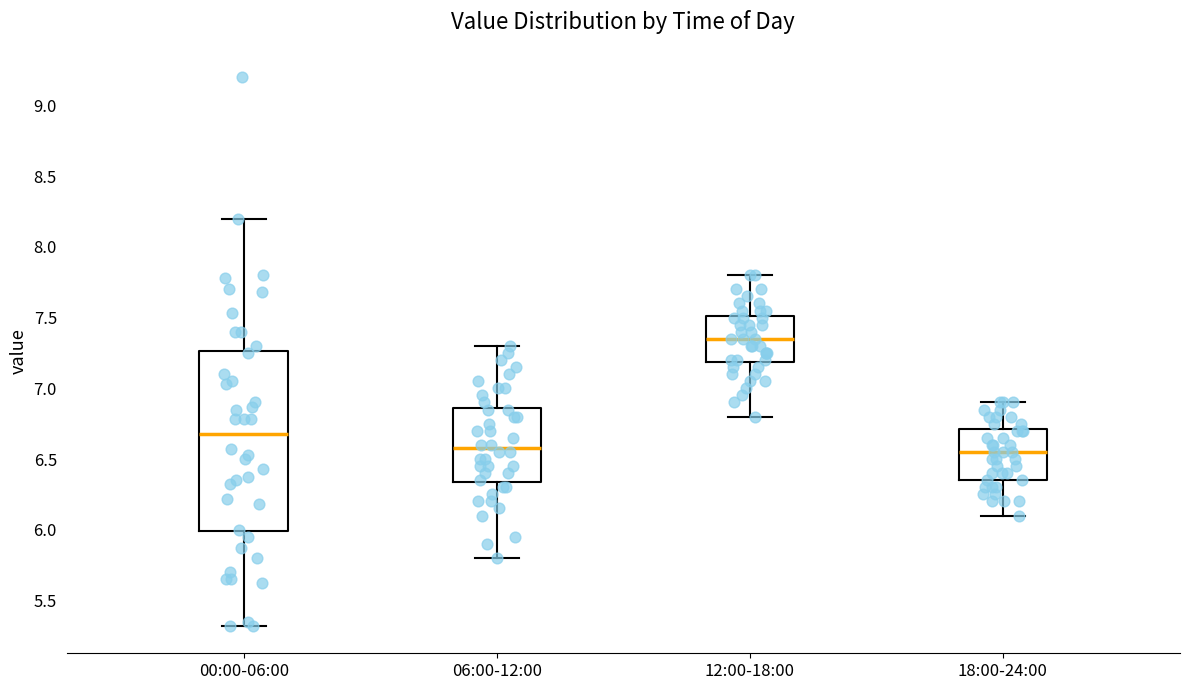

Which box is the tallest, from its lower edge to its upper edge?

00:00-06:00